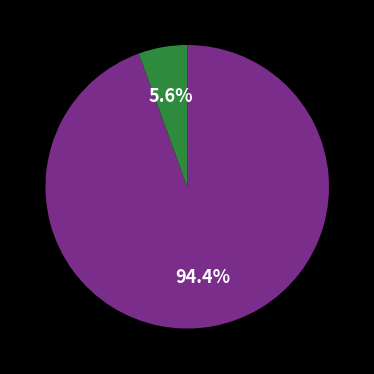

Is there any slice that represents more than half of the pie?

Yes